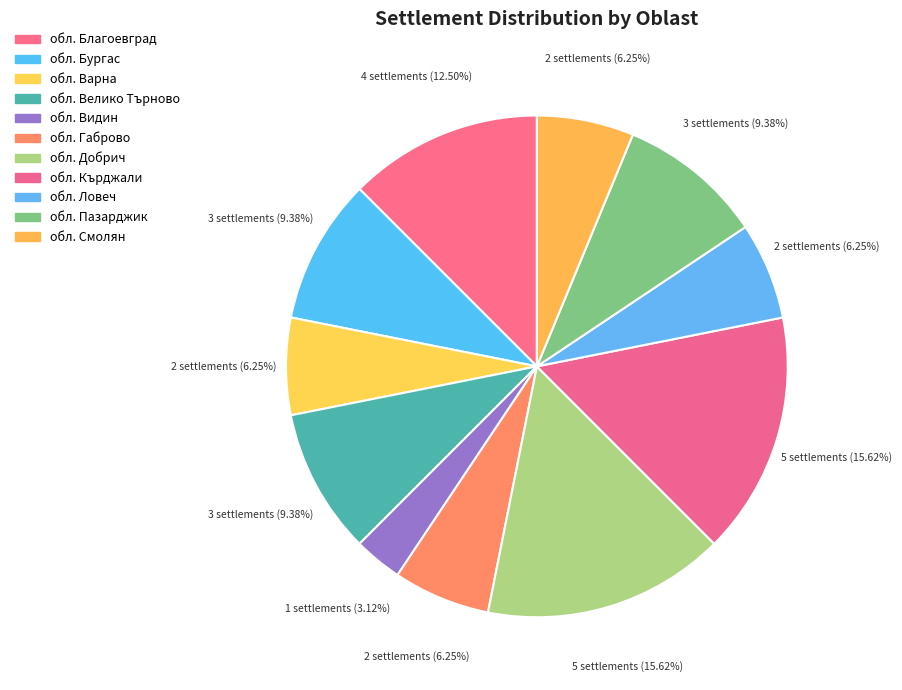

Combined, do обл. Габрово and обл. Пазарджик account for over 50%?

No